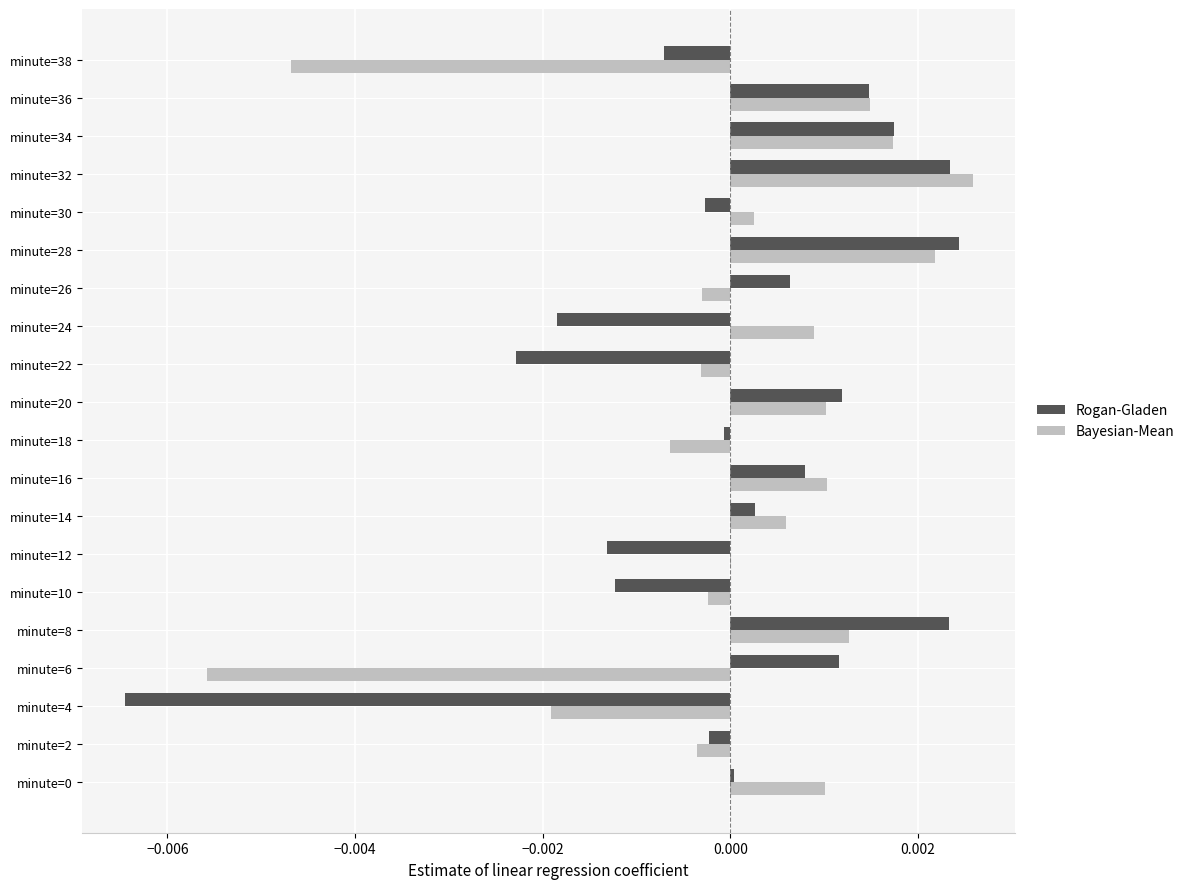

Between minute=0 and minute=10, which series saw the biggest shift?

Rogan-Gladen